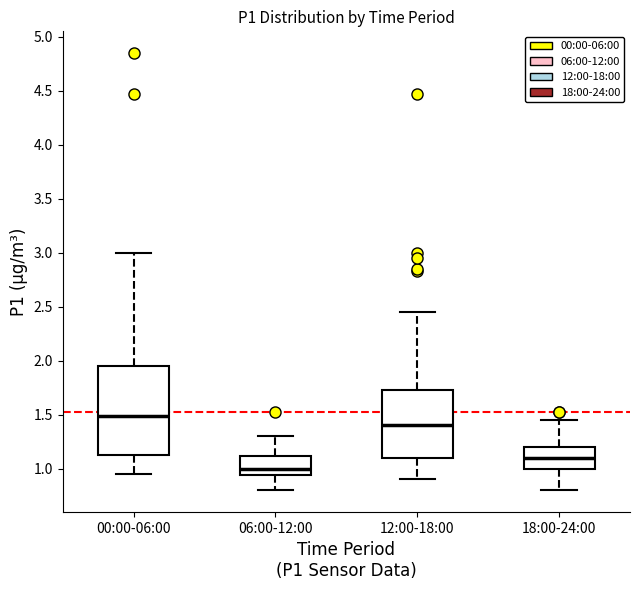

Comparing the boxes themselves (not the whiskers), which one is the tallest?

00:00-06:00